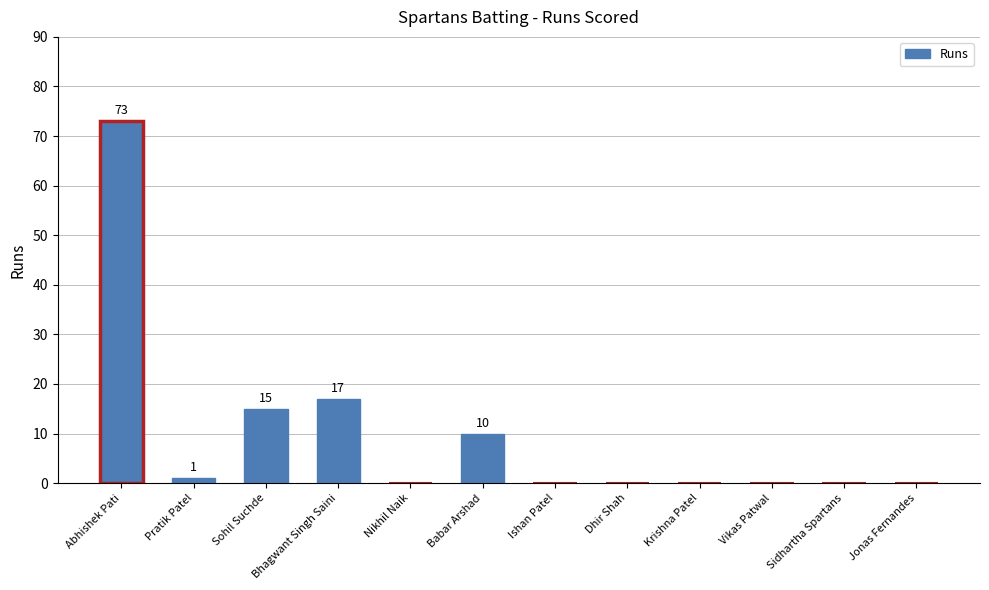

Between Krishna Patel and Sohil Suchde, which is larger?

Sohil Suchde